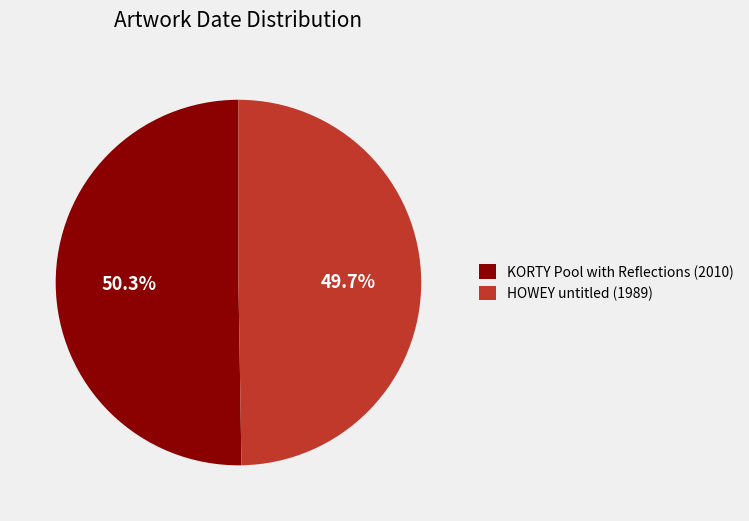

Is HOWEY untitled (1989) the majority of the pie?

No